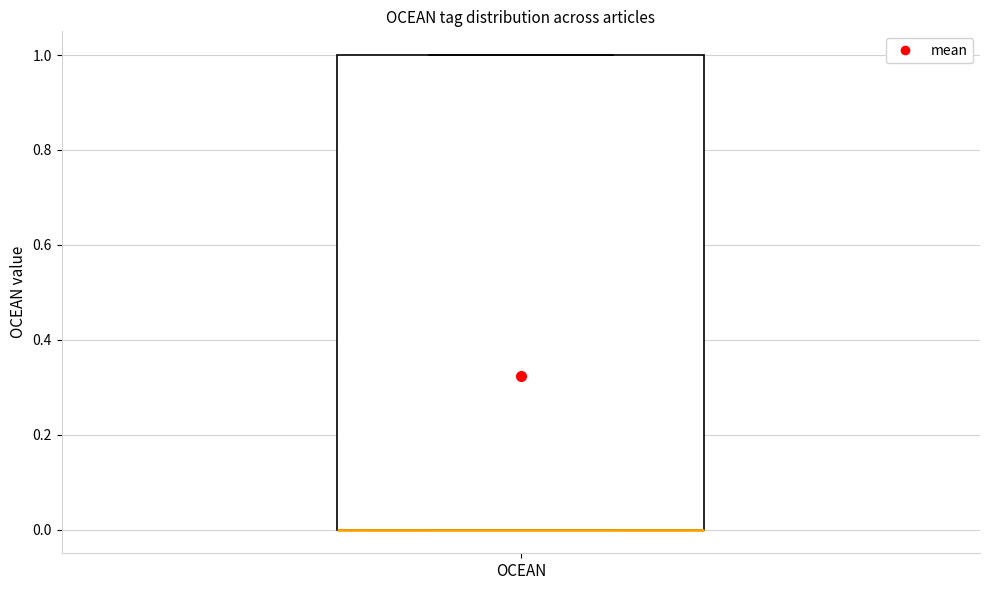

Read this box plot against the y-axis: the position of the median line, the range covered by the box, and the ends of both whiskers. The values are not printed on the chart, so give them approximately, as read against the axis.

median 0 (drawn on the box's lower edge), box 0 to 1, whiskers 0 to 1